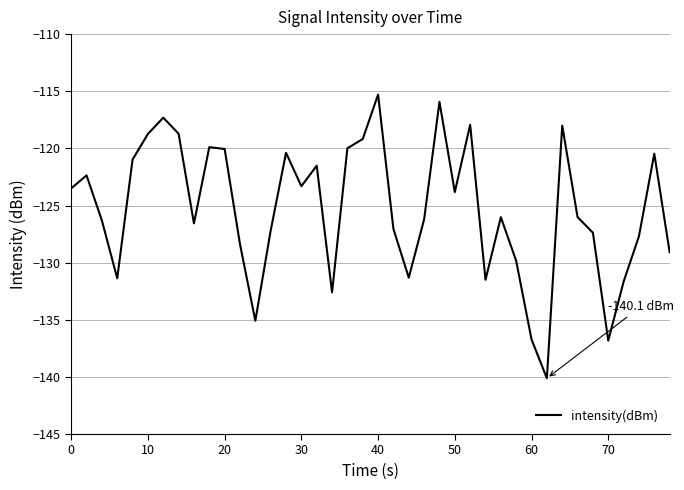

What is the maximum value shown in the chart?

-115.3